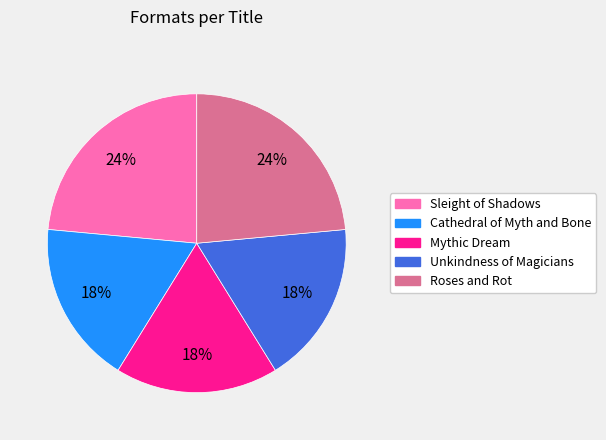

Approximately how many times larger is the value at Roses and Rot compared to Mythic Dream?

1.3